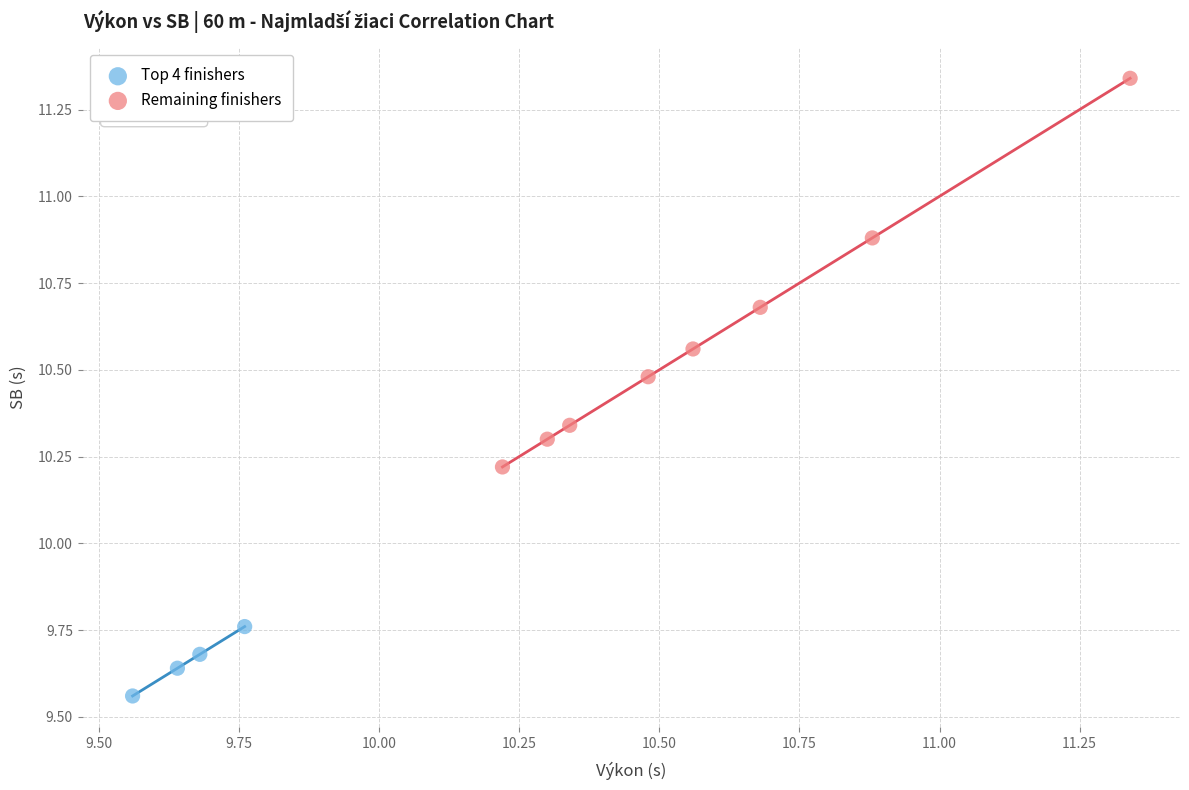

Which series contains the lowest Y value?

Top 4 finishers